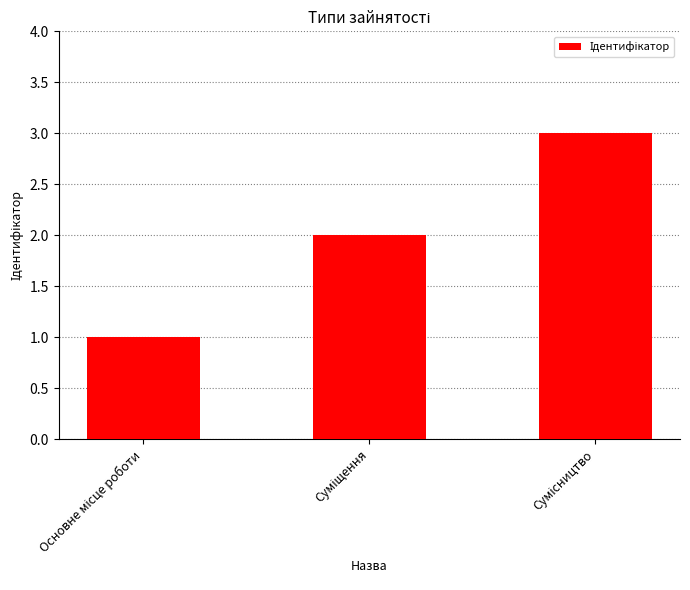

What is the minimum value shown in the chart?

1